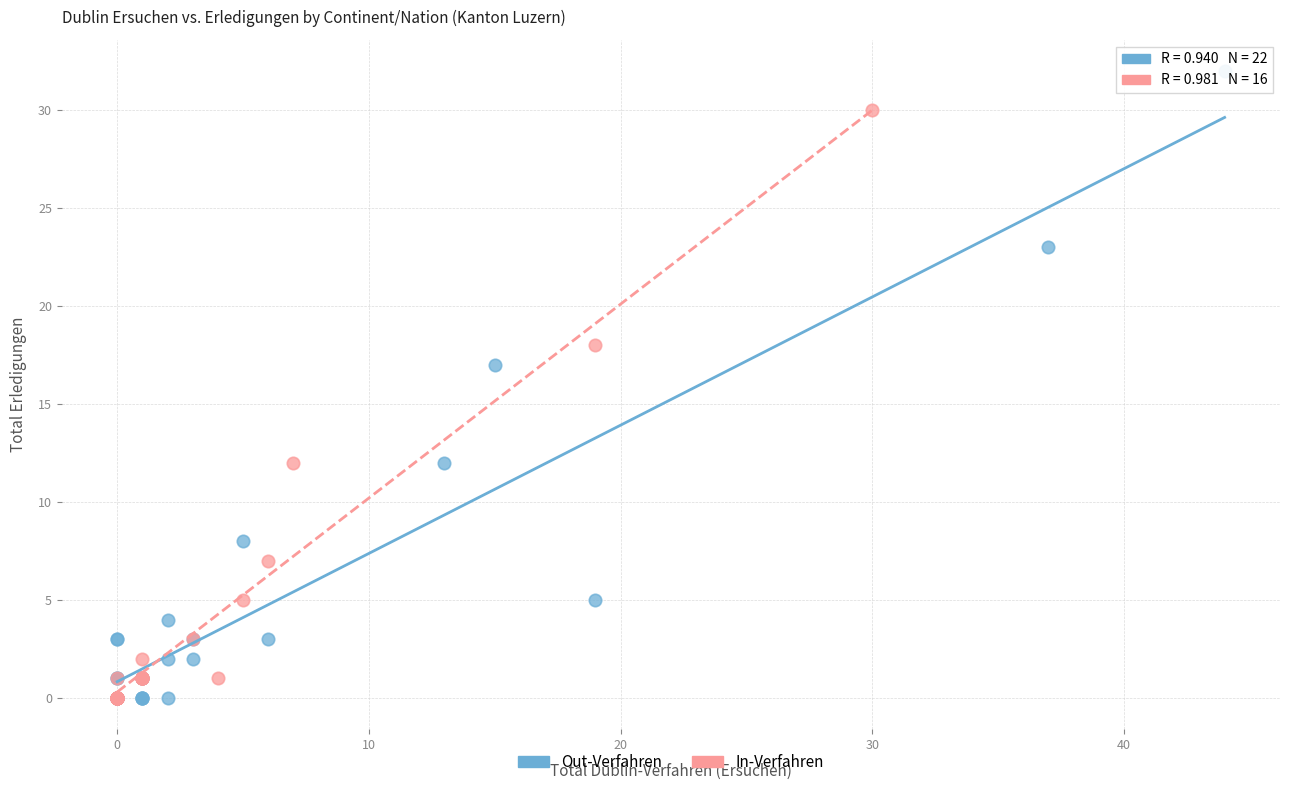

What are all the series names shown in the legend?

Out-Verfahren, In-Verfahren